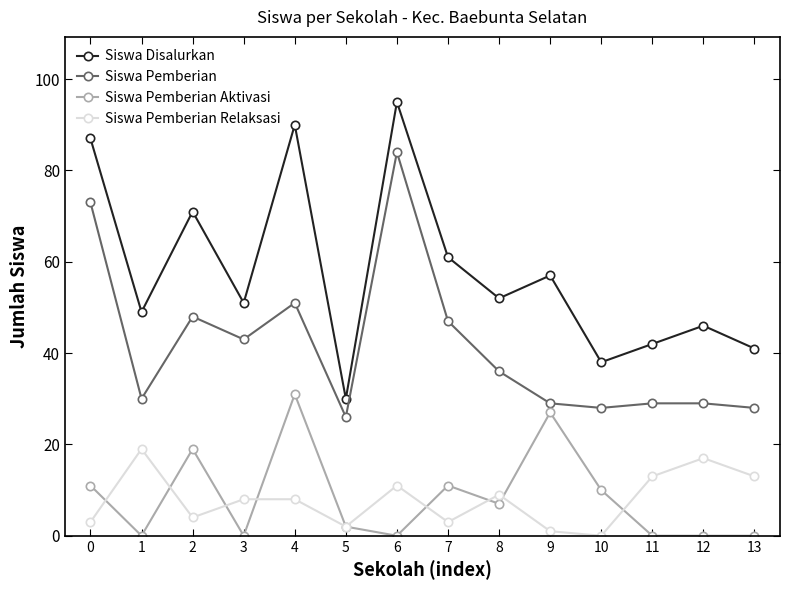

At which category is the sum across all series the highest?

6